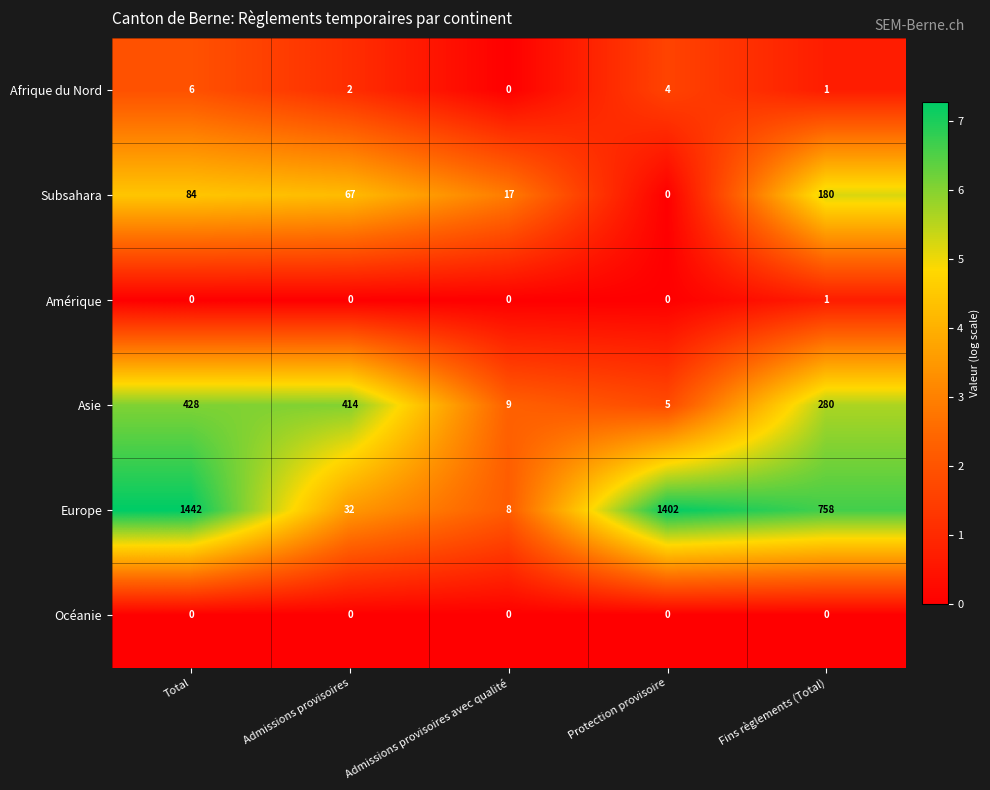

What is the approximate value of Afrique du Nord at Protection provisoire?

4